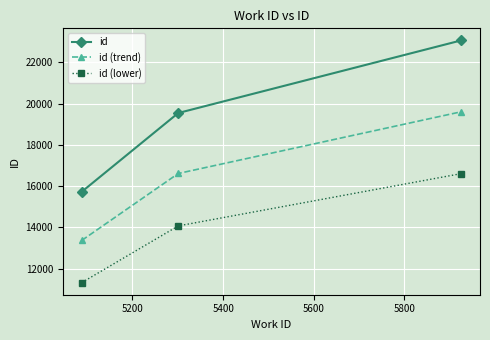

Which series has the widest spread of values?

id